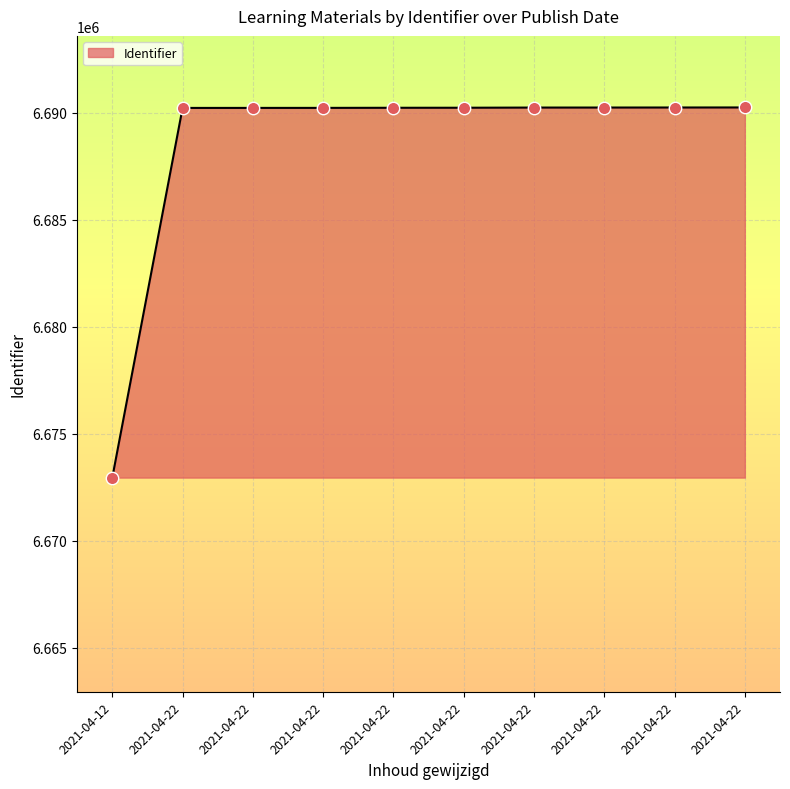

Between 2021-04-22 and 2021-04-22, which is larger?

2021-04-22